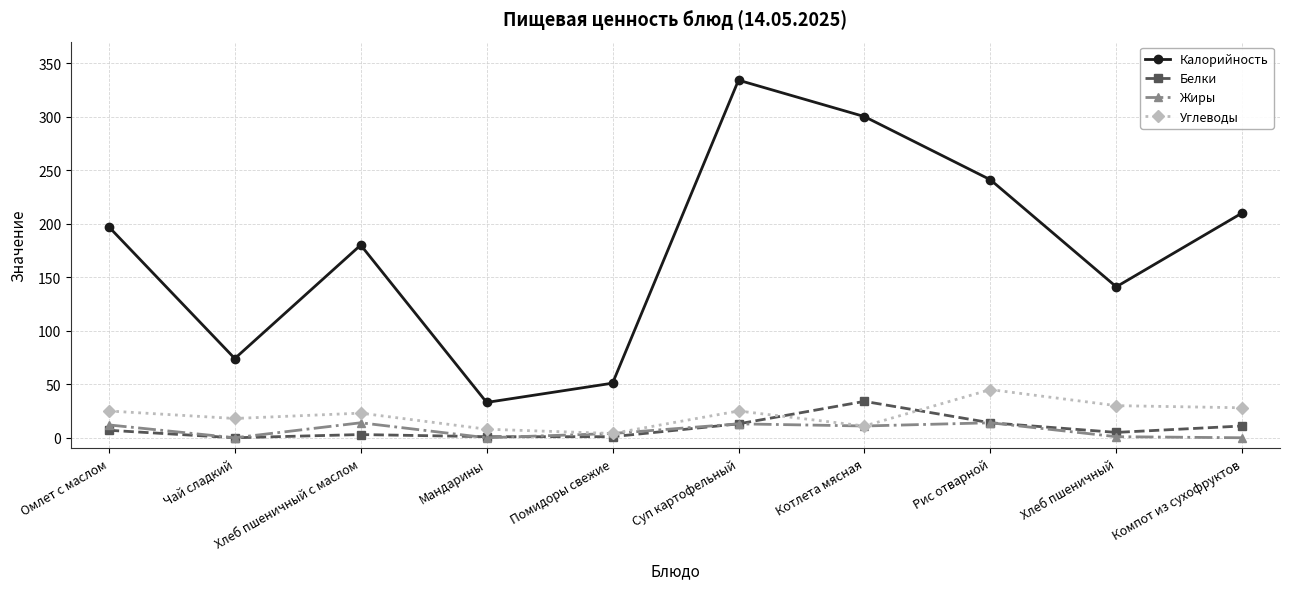

True or false: Калорийность and Белки cross at least once.

False